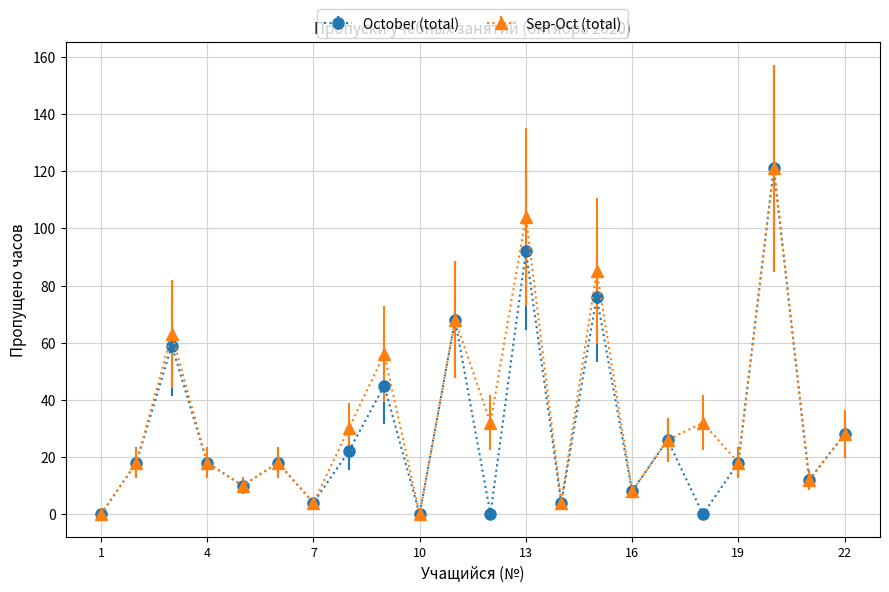

How many values in the Sep-Oct (total) series are below 26?

11